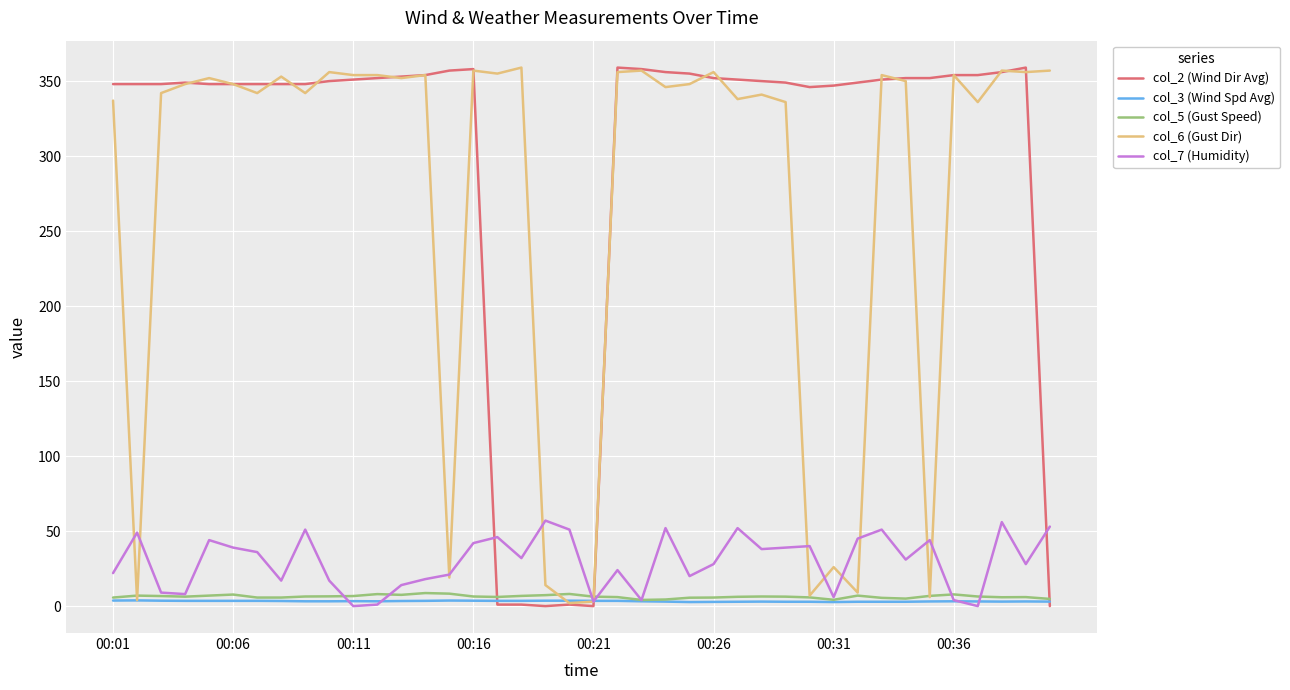

In col_5 (Gust Speed), how many points are higher than both neighbors (excluding endpoints)?

9